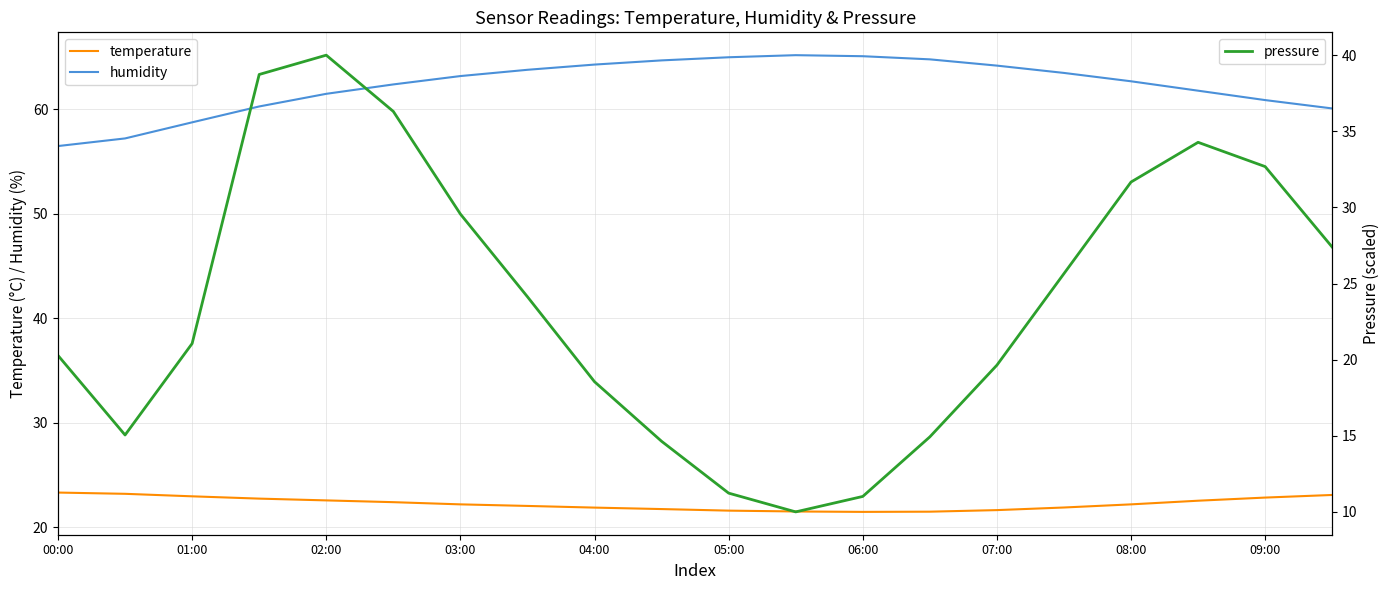

What are all the series names shown in the legend?

temperature, humidity, pressure